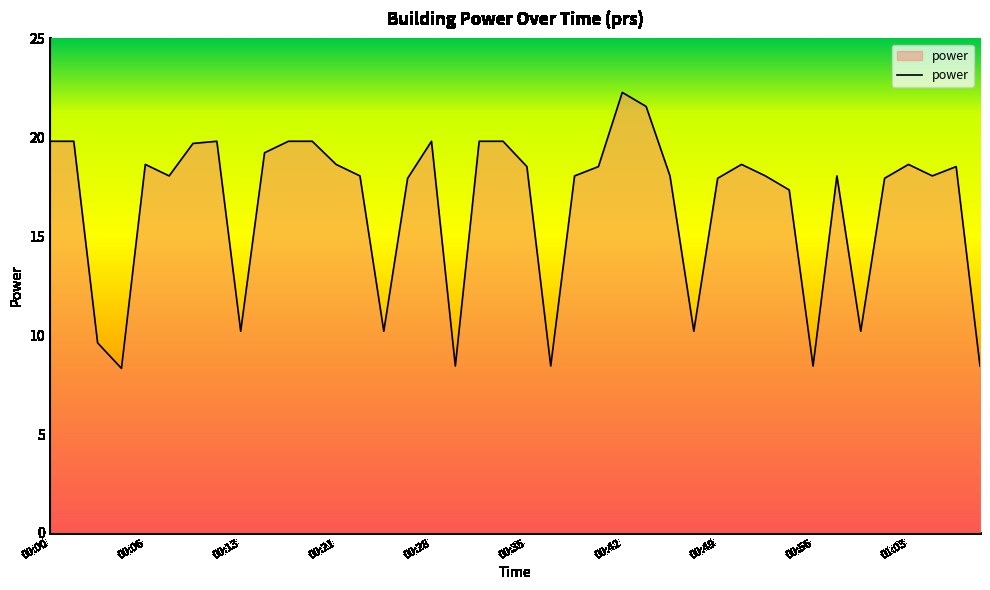

What is the smallest value displayed?

8.3